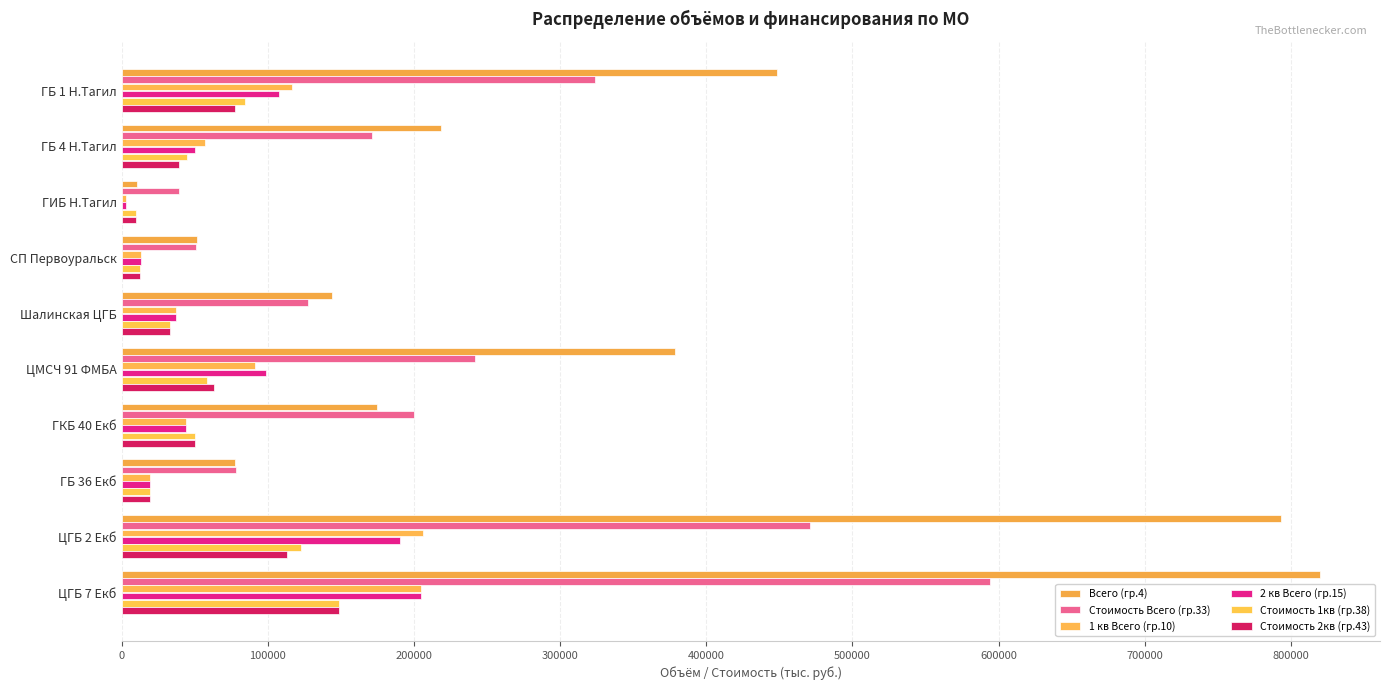

At which category does the chart reach its peak across all series?

ЦГБ 7 Екб